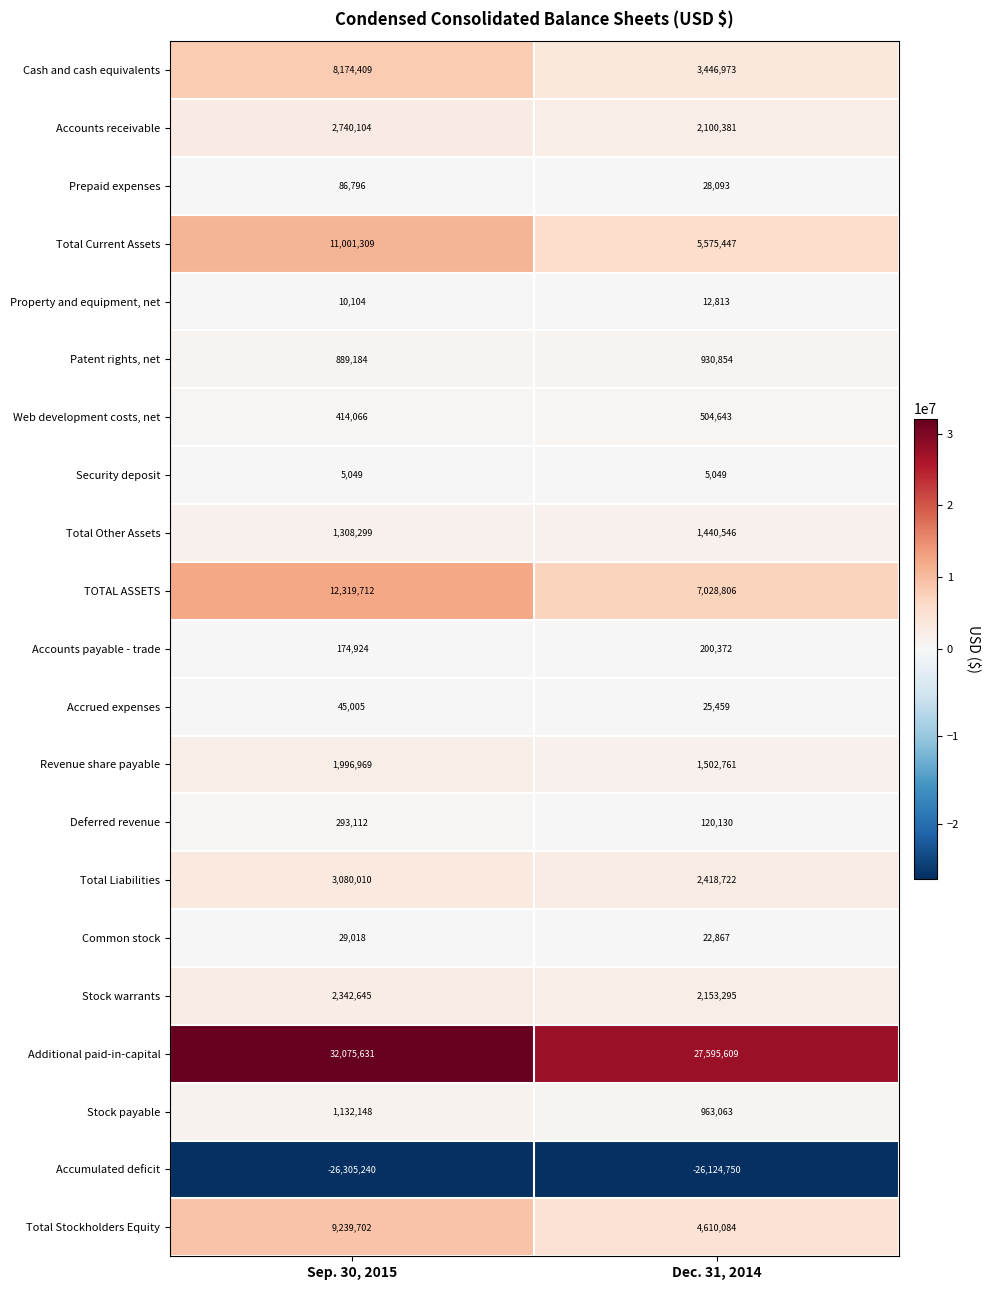

Count the number of data series in this chart.

21